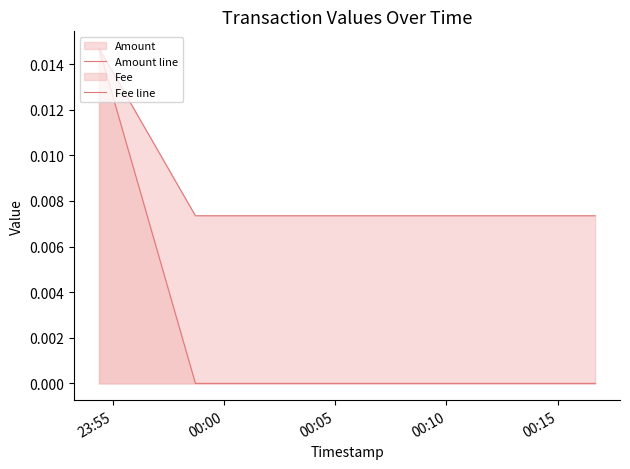

Count the Amount line values in the range 0 to 1.

3